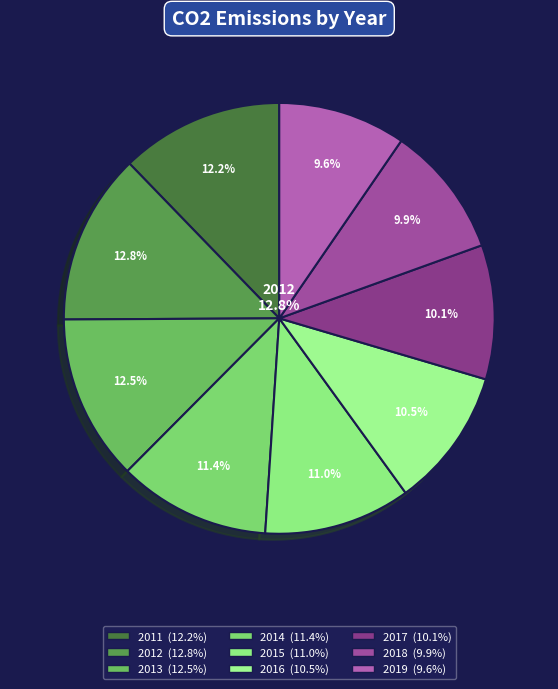

Which slice is the largest?

2012